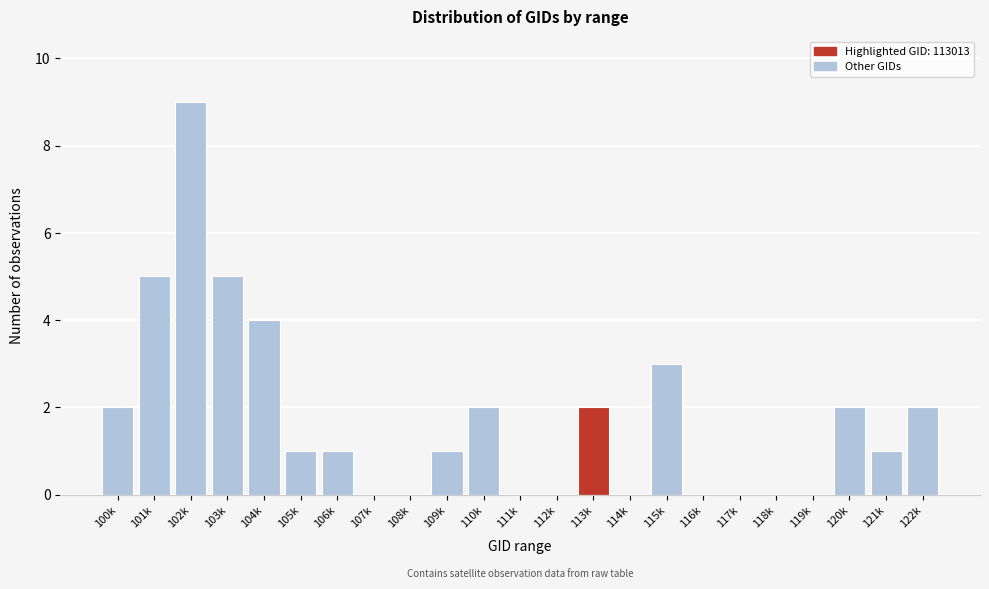

Reading left to right, list all the values displayed in this chart.

100k=2	101k=5	102k=9	103k=5	104k=4	105k=1	106k=1	107k=0	108k=0	109k=1	110k=2	111k=0	112k=0	113k=2	114k=0	115k=3	116k=0	117k=0	118k=0	119k=0	120k=2	121k=1	122k=2